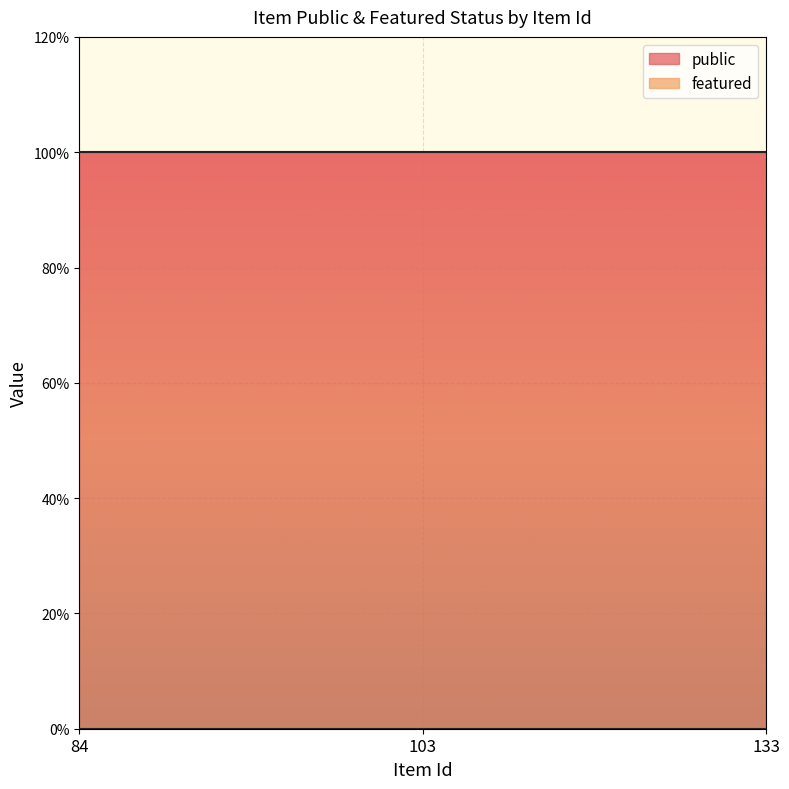

At which label is featured closest to 0?

84